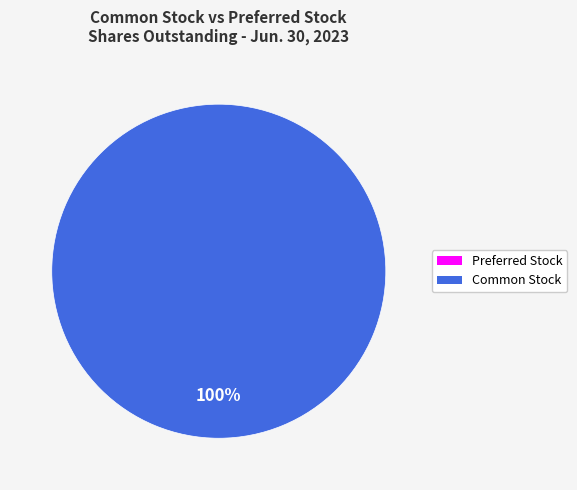

Is there any slice that represents more than half of the pie?

Yes